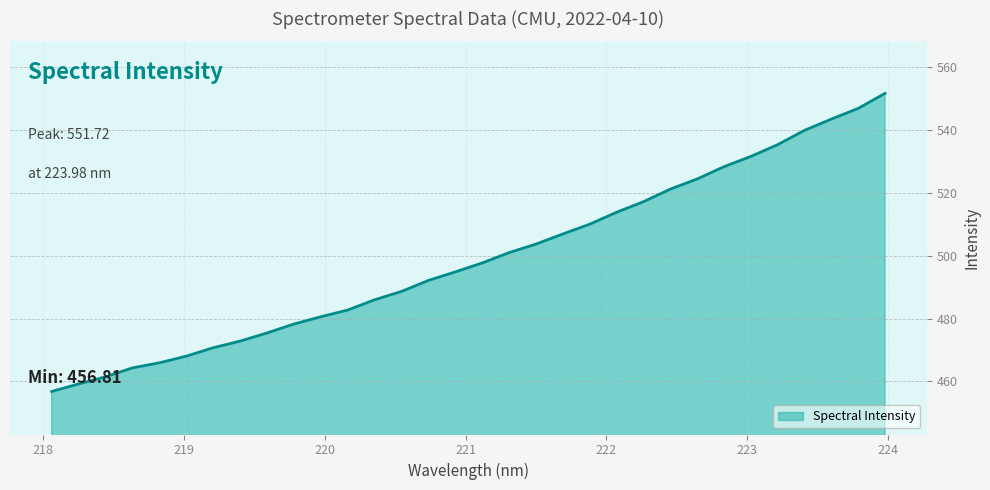

Does the chart display data point markers on the line(s)?

No